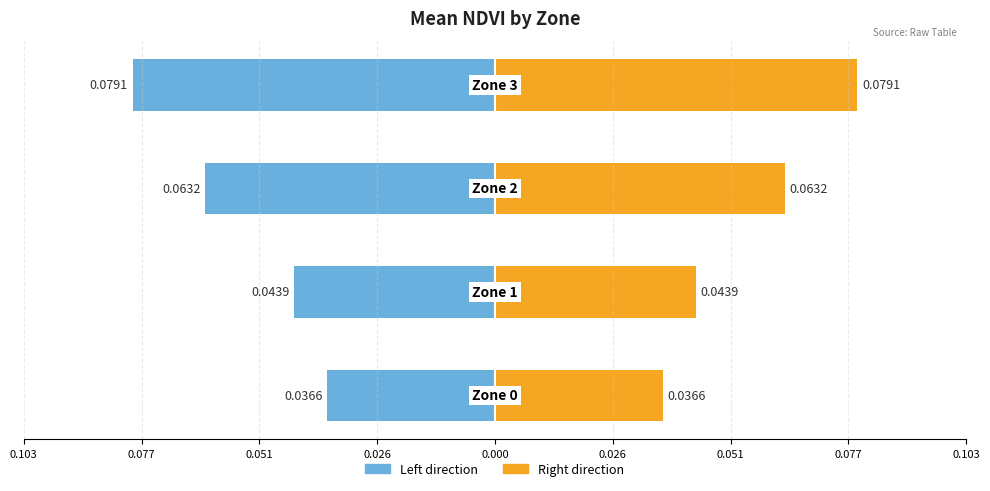

What is the value of the Mean NDVI (right) bar at the 4th from the left?

0.1